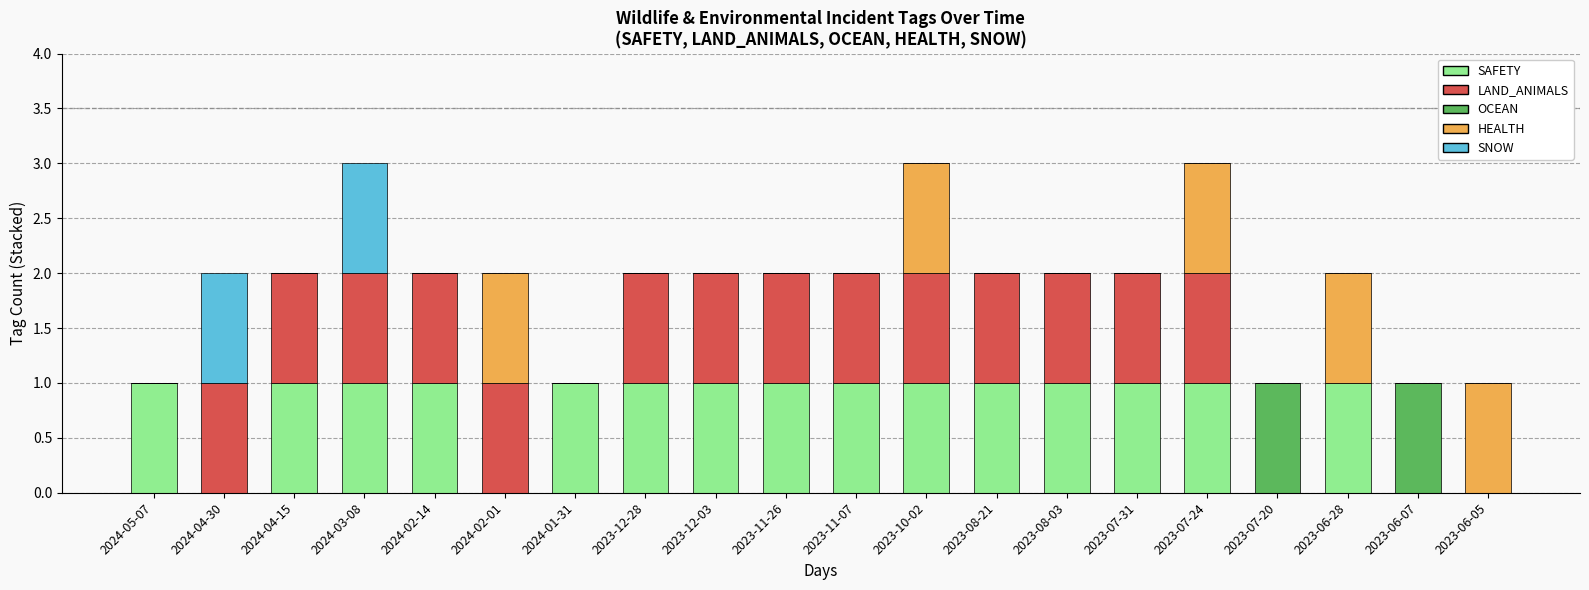

The value of SAFETY at 2023-08-03 is 1. True or false?

True